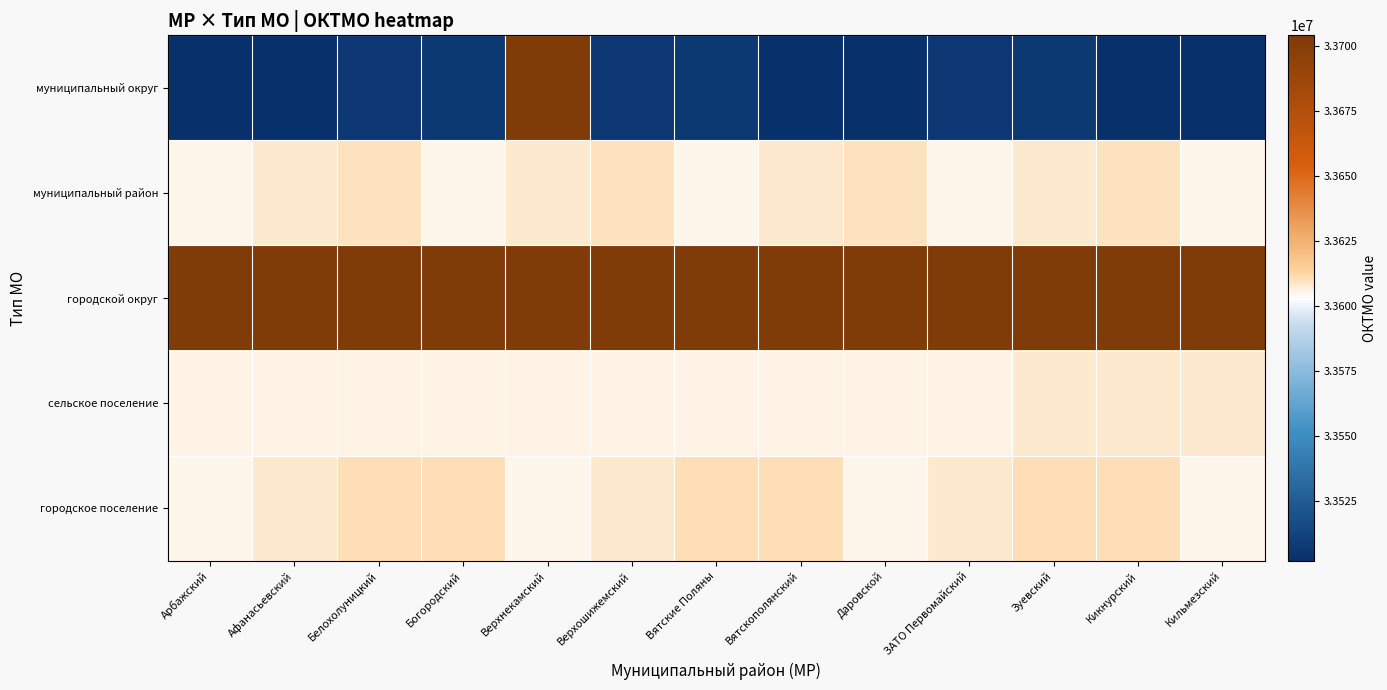

Reading left to right, transcribe all the data shown in this chart.

муниципальный округ: Арбажский=33502000	Афанасьевский=33503000	Белохолуницкий=33506000	Богородский=33507000	Верхнекамский=33704000	Верхошижемский=33506000	Вятские Поляны=33507000	Вятскополянский=33502000	Даровской=33503000	ЗАТО Первомайский=33506000	Зуевский=33507000	Кикнурский=33502000	Кильмезский=33503000
муниципальный район: Арбажский=33605000	Афанасьевский=33608000	Белохолуницкий=33610000	Богородский=33605000	Верхнекамский=33608000	Верхошижемский=33610000	Вятские Поляны=33605000	Вятскополянский=33608000	Даровской=33610000	ЗАТО Первомайский=33605000	Зуевский=33608000	Кикнурский=33610000	Кильмезский=33605000
городской округ: Арбажский=33704000	Афанасьевский=33704000	Белохолуницкий=33704000	Богородский=33704000	Верхнекамский=33704000	Верхошижемский=33704000	Вятские Поляны=33704000	Вятскополянский=33704000	Даровской=33704000	ЗАТО Первомайский=33704000	Зуевский=33704000	Кикнурский=33704000	Кильмезский=33704000
сельское поселение: Арбажский=33605408	Афанасьевский=33605420	Белохолуницкий=33605422	Богородский=33605423	Верхнекамский=33605428	Верхошижемский=33605436	Вятские Поляны=33605440	Вятскополянский=33605444	Даровской=33605448	ЗАТО Первомайский=33605456	Зуевский=33608416	Кикнурский=33608418	Кильмезский=33608420
городское поселение: Арбажский=33605101	Афанасьевский=33608151	Белохолуницкий=33610104	Богородский=33610154	Верхнекамский=33605101	Верхошижемский=33608151	Вятские Поляны=33610104	Вятскополянский=33610154	Даровской=33605101	ЗАТО Первомайский=33608151	Зуевский=33610104	Кикнурский=33610154	Кильмезский=33605101